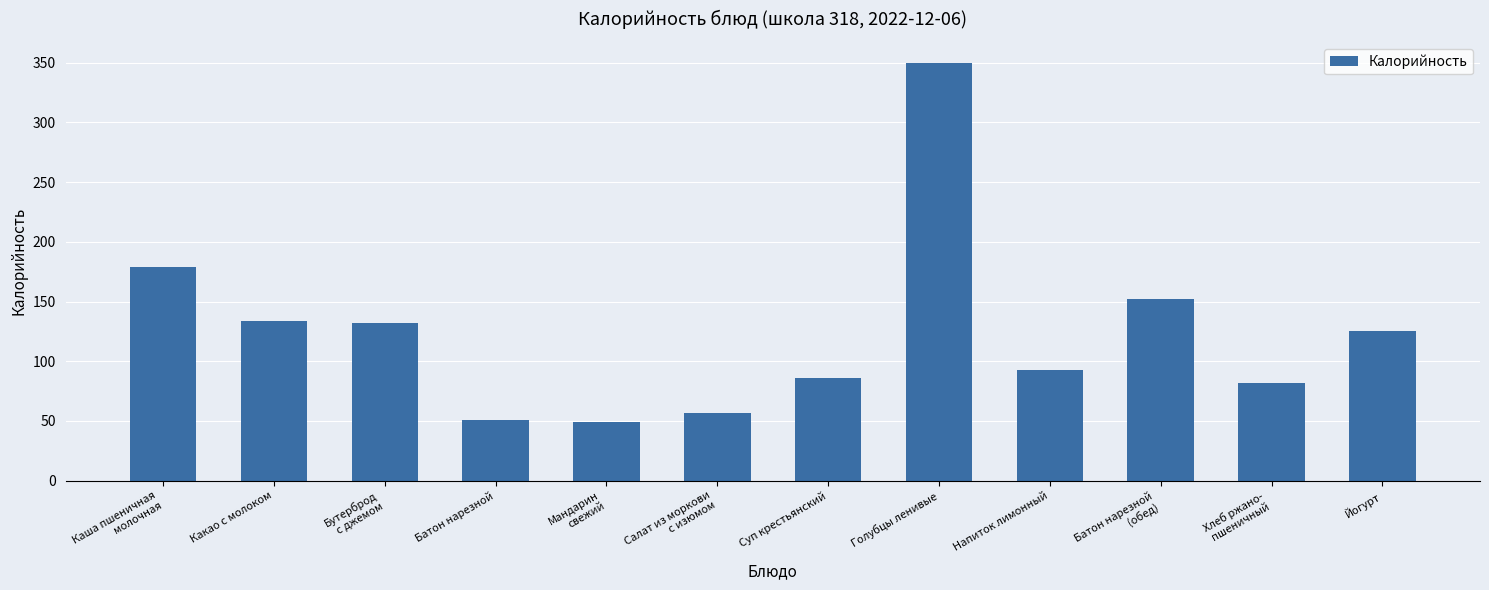

Does the chart contain stacked bars?

No